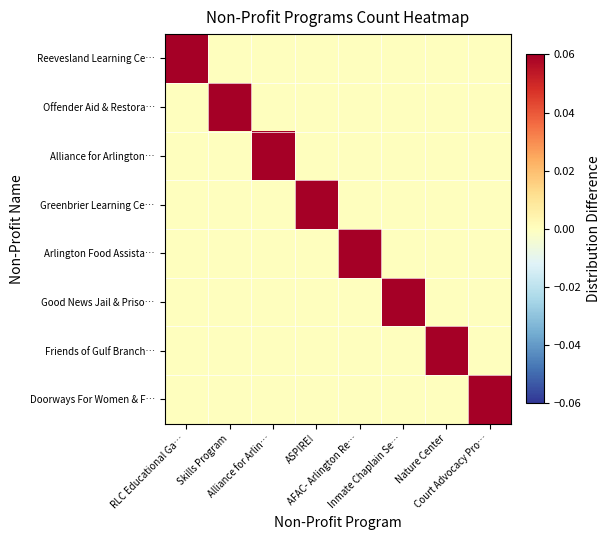

At how many categories does at least one series exceed 0?

8